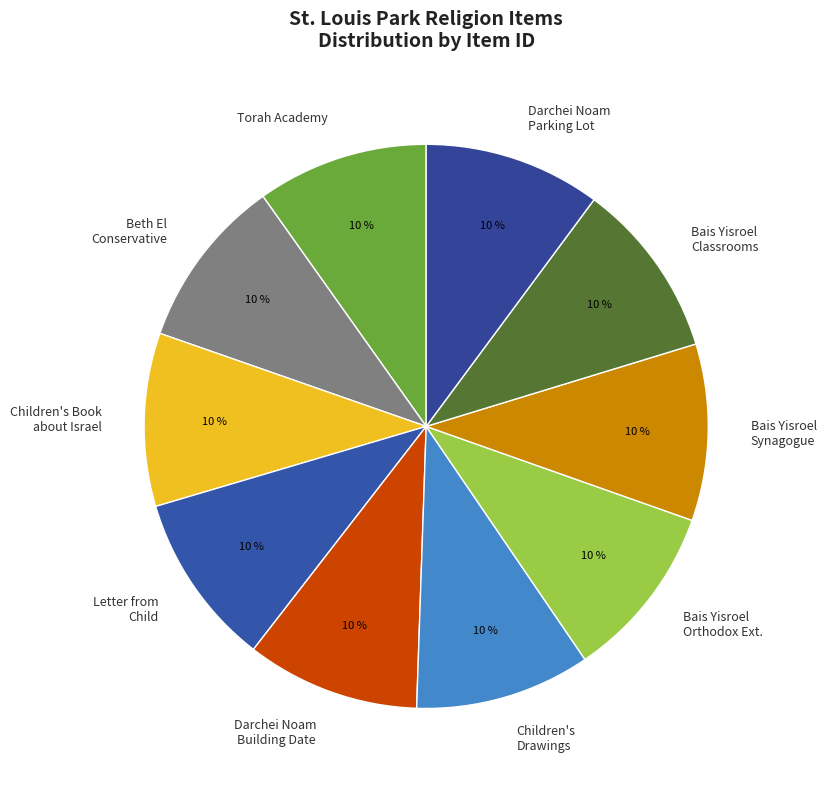

Is the sum of Children's Book about Israel and Darchei Noam Parking Lot greater than half?

No